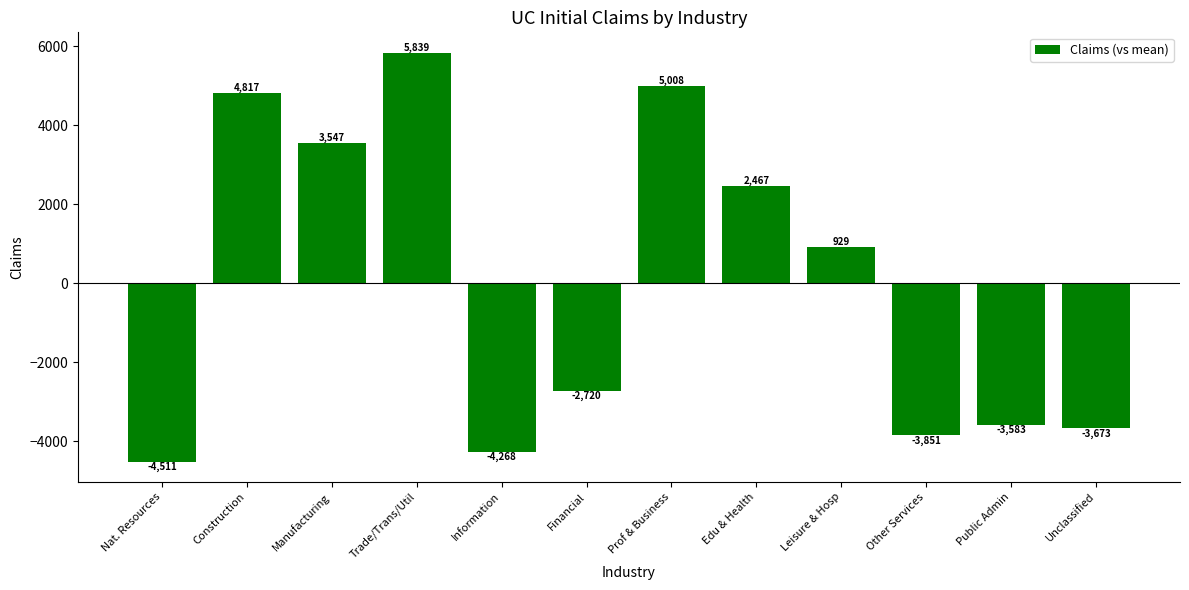

Rank the categories by value from lowest to highest.

Nat. Resources, Information, Other Services, Unclassified, Public Admin, Financial, Leisure & Hosp, Edu & Health, Manufacturing, Construction, Prof & Business, Trade/Trans/Util